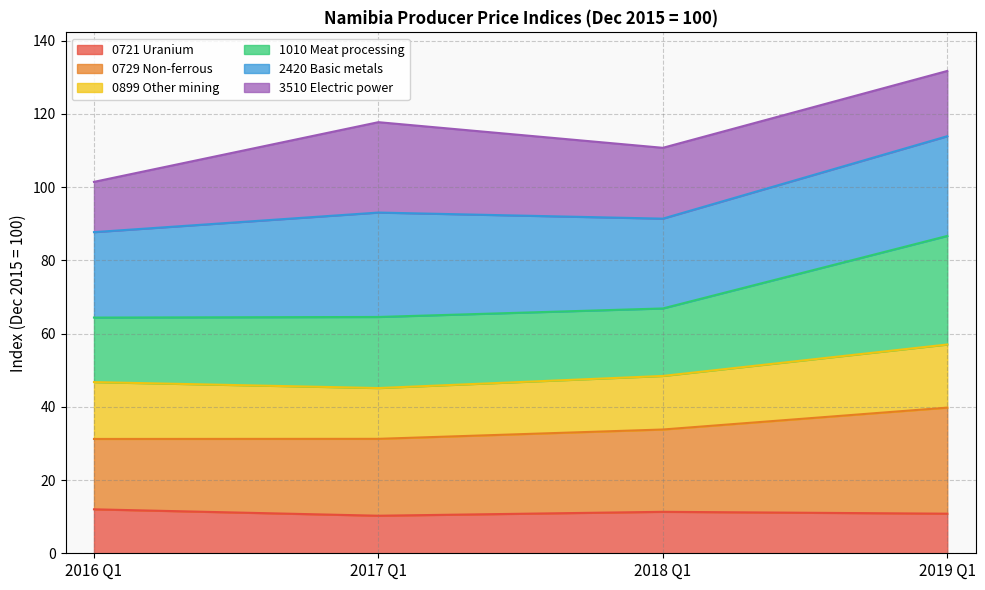

What is the value of the 0729 Non-ferrous point at the 2nd from the left?

31.3